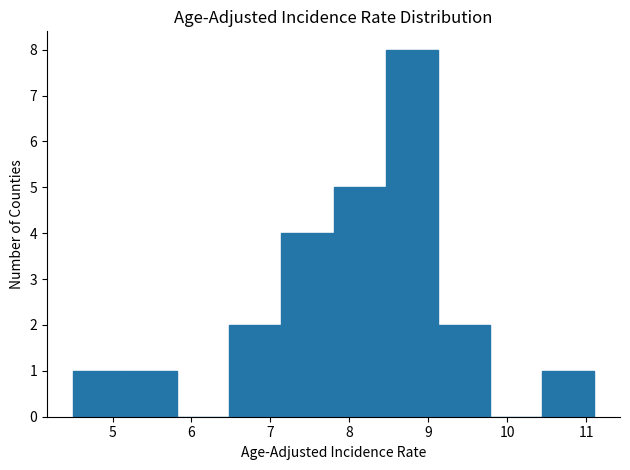

Reading left to right, list every bar in this chart as the range it spans on the x-axis followed by its height. Neither the bar edges nor the heights are printed on the chart, so give them approximately, as read against the axes.

4.50 to 5.16: 1
5.16 to 5.82: 1
5.82 to 6.48: 0
6.48 to 7.14: 2
7.14 to 7.80: 4
7.80 to 8.46: 5
8.46 to 9.12: 8
9.12 to 9.78: 2
9.78 to 10.44: 0
10.44 to 11.10: 1